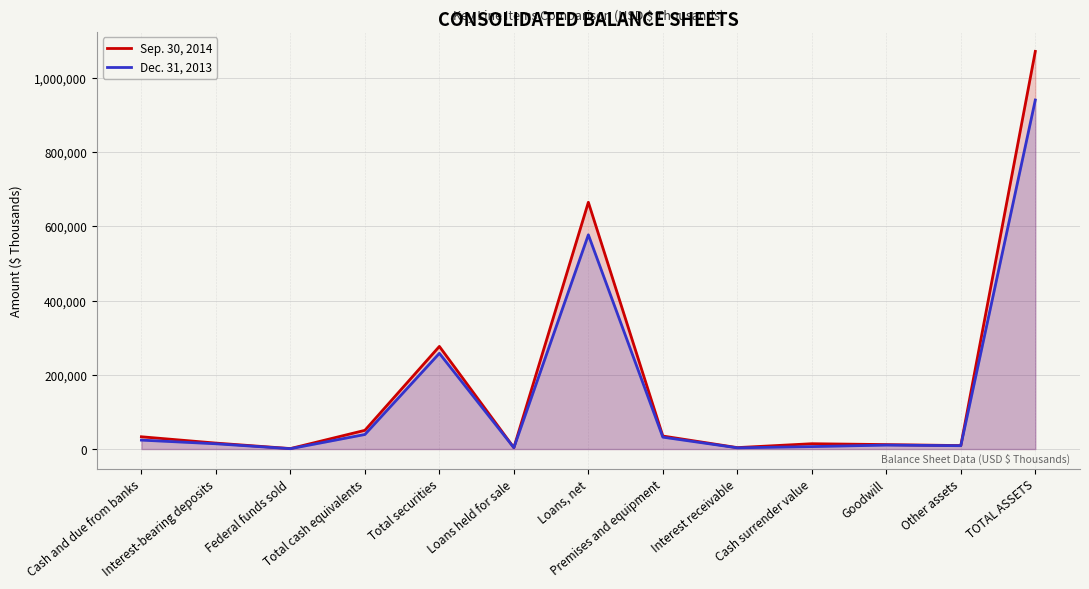

Does the chart have visible grid lines?

Yes